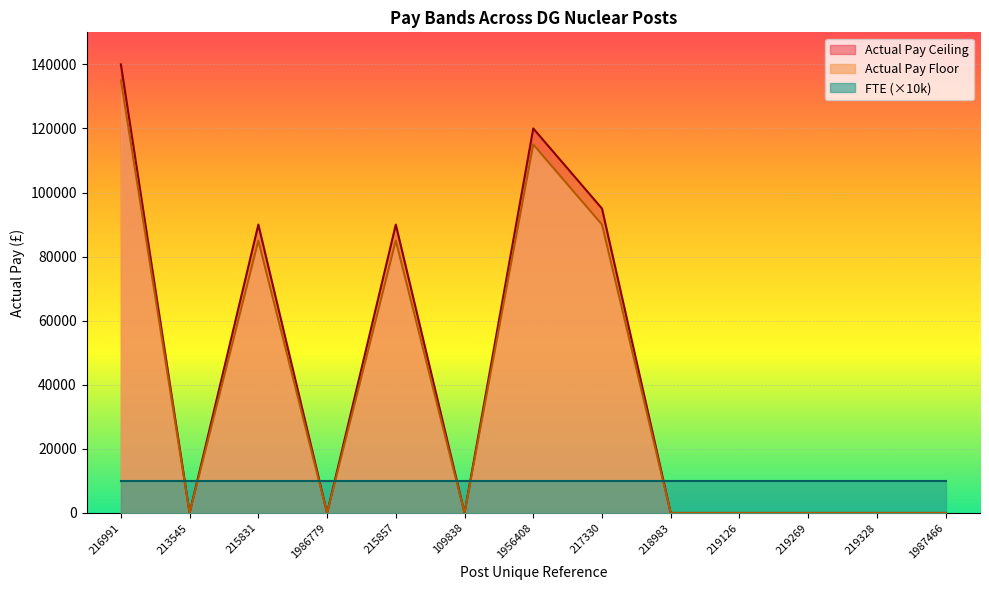

What is the maximum value shown in the chart?

139999